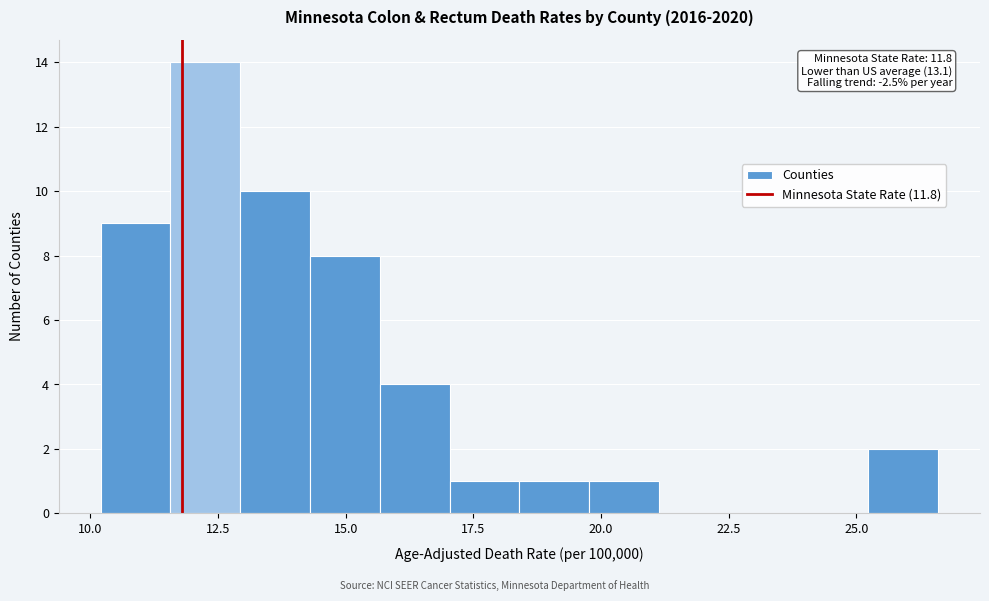

Around what value on the x-axis is the tallest bar? Give the approximate position of its centre, as read against the axis.

12.5